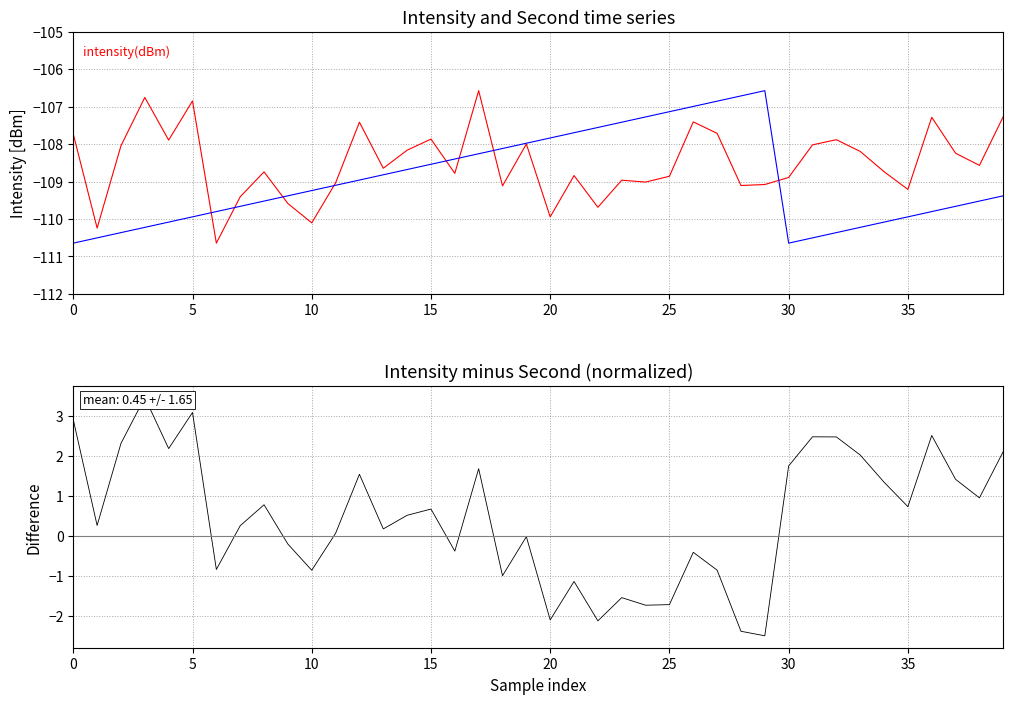

How many negative values does the intensity - second(scaled) series have?

16